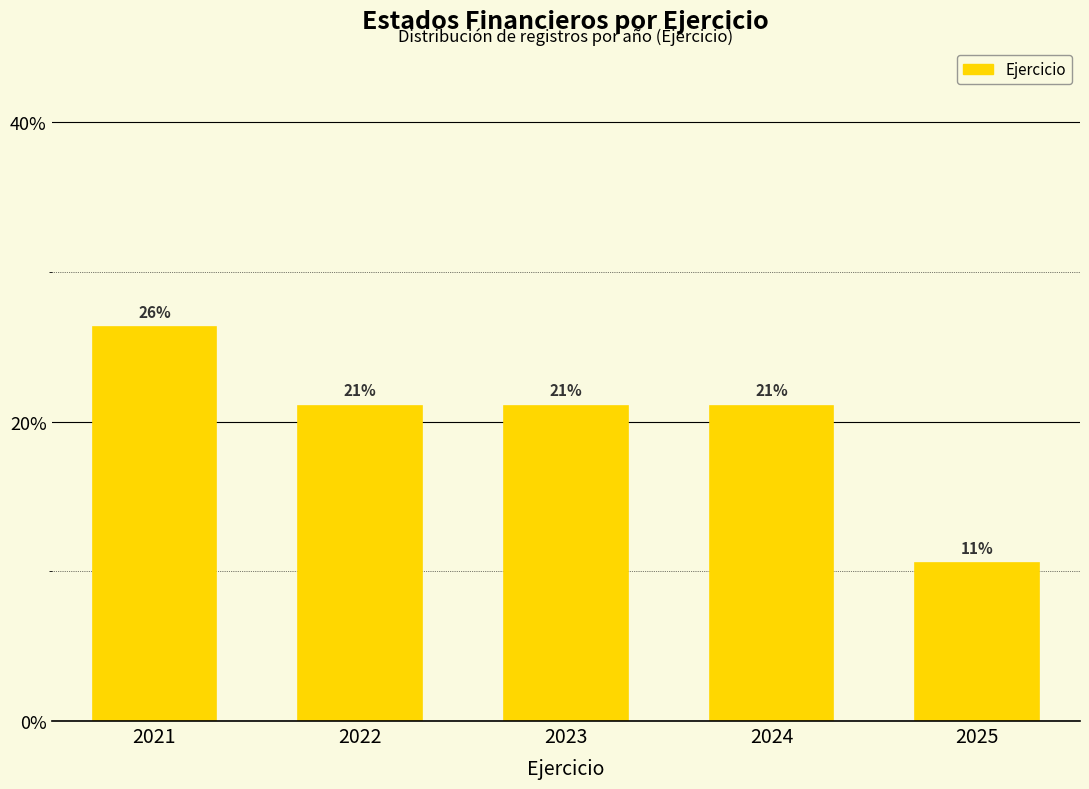

What is the average value?

20.0